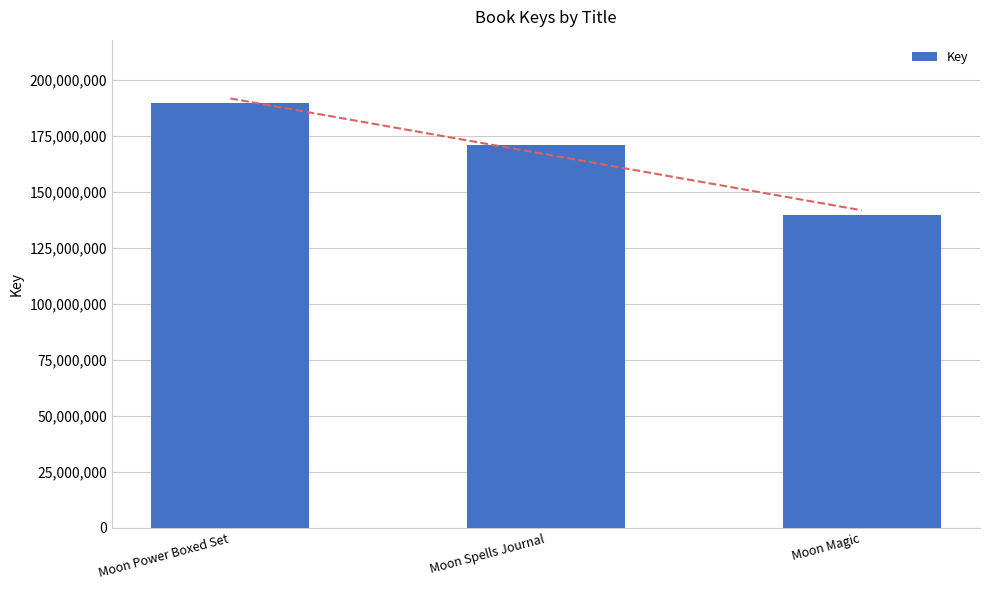

Where does the data first go above 171032168?

Moon Power Boxed Set